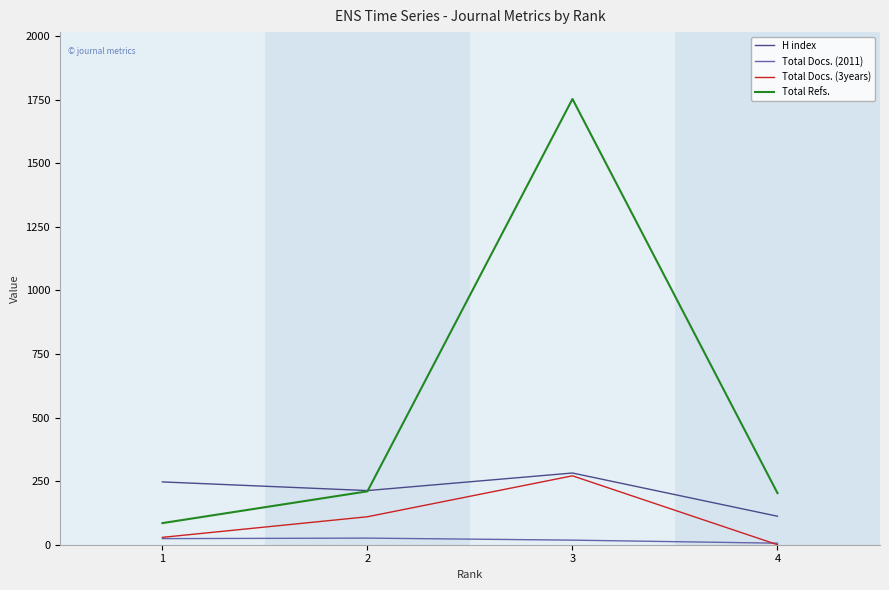

What is the minimum value for H index?

112